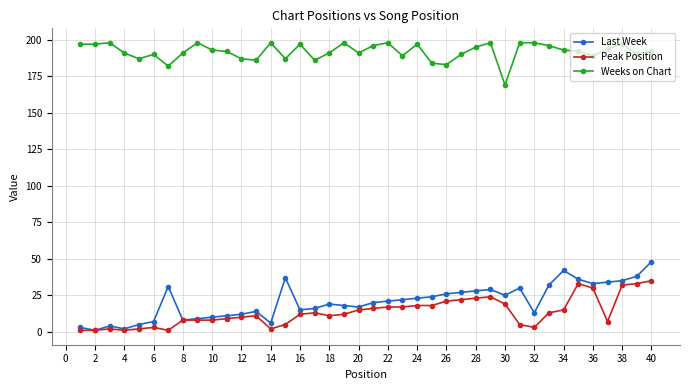

Which series has the largest total across all categories?

Weeks on Chart